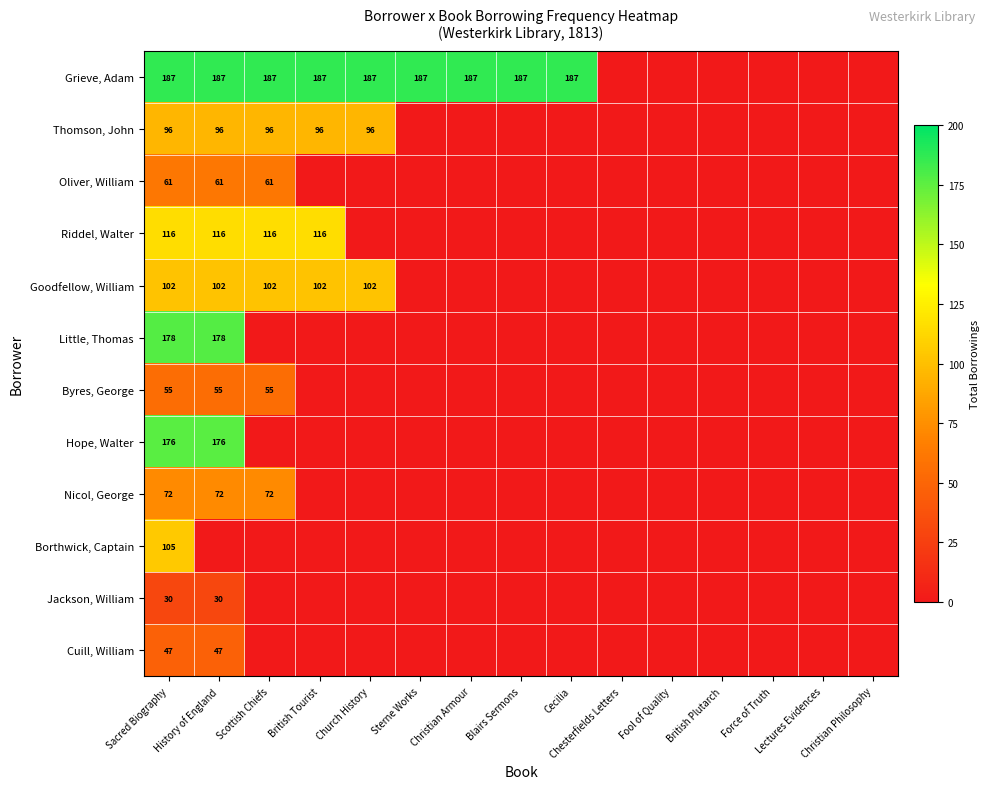

How many categories are shown in the chart?

15